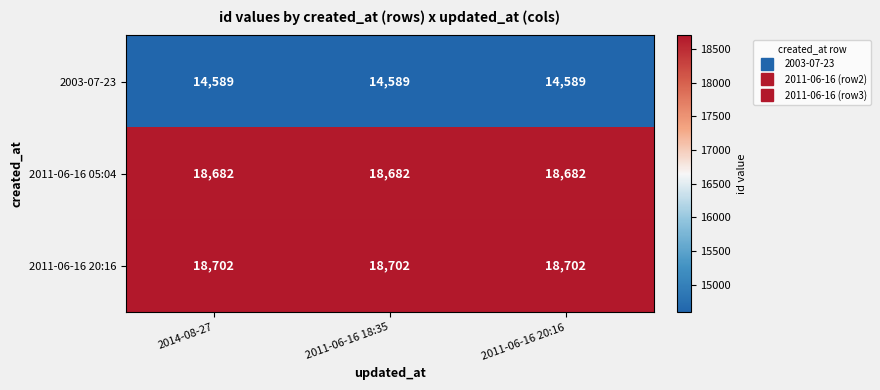

Is it true that 2003-07-23 equals 25875 at 2014-08-27?

False